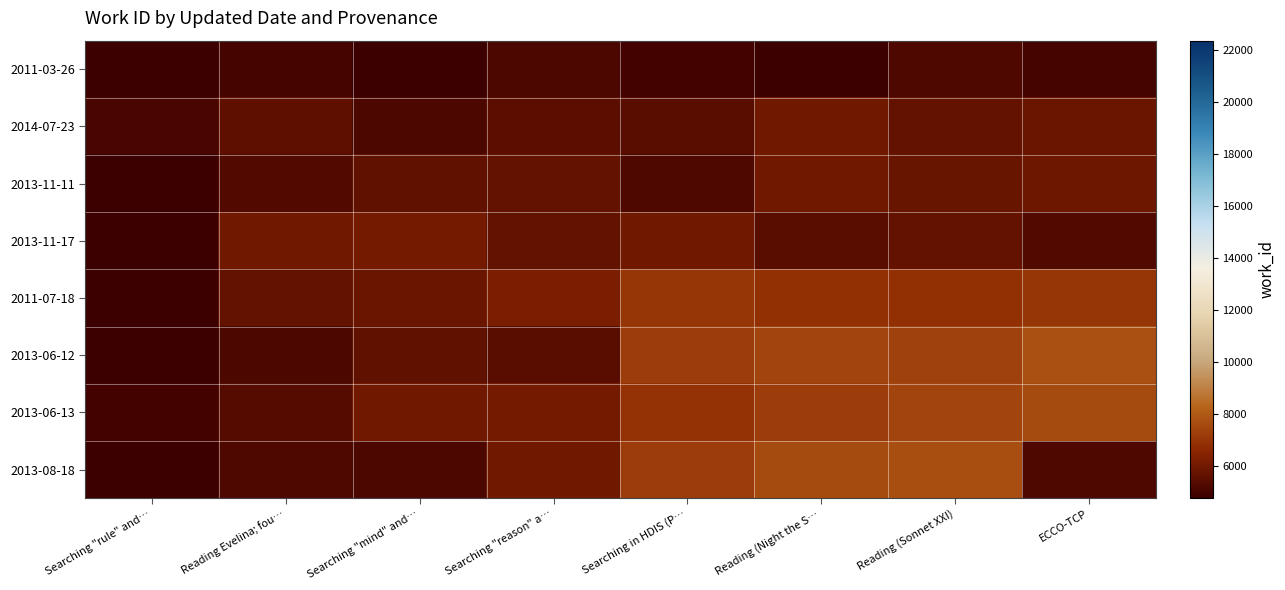

Which has a higher value, Searching "rule" and… or Reading (Sonnet XXI)?

Reading (Sonnet XXI)